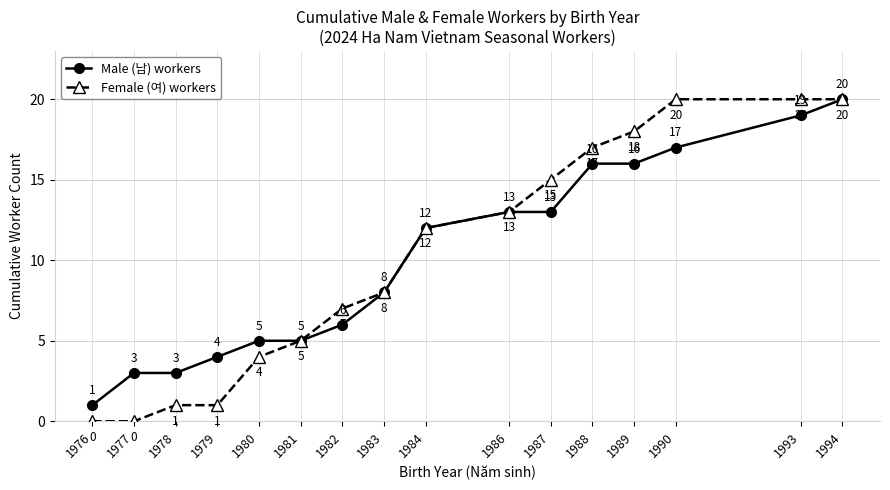

The value of Female (여) workers at 1982 is 7. True or false?

True